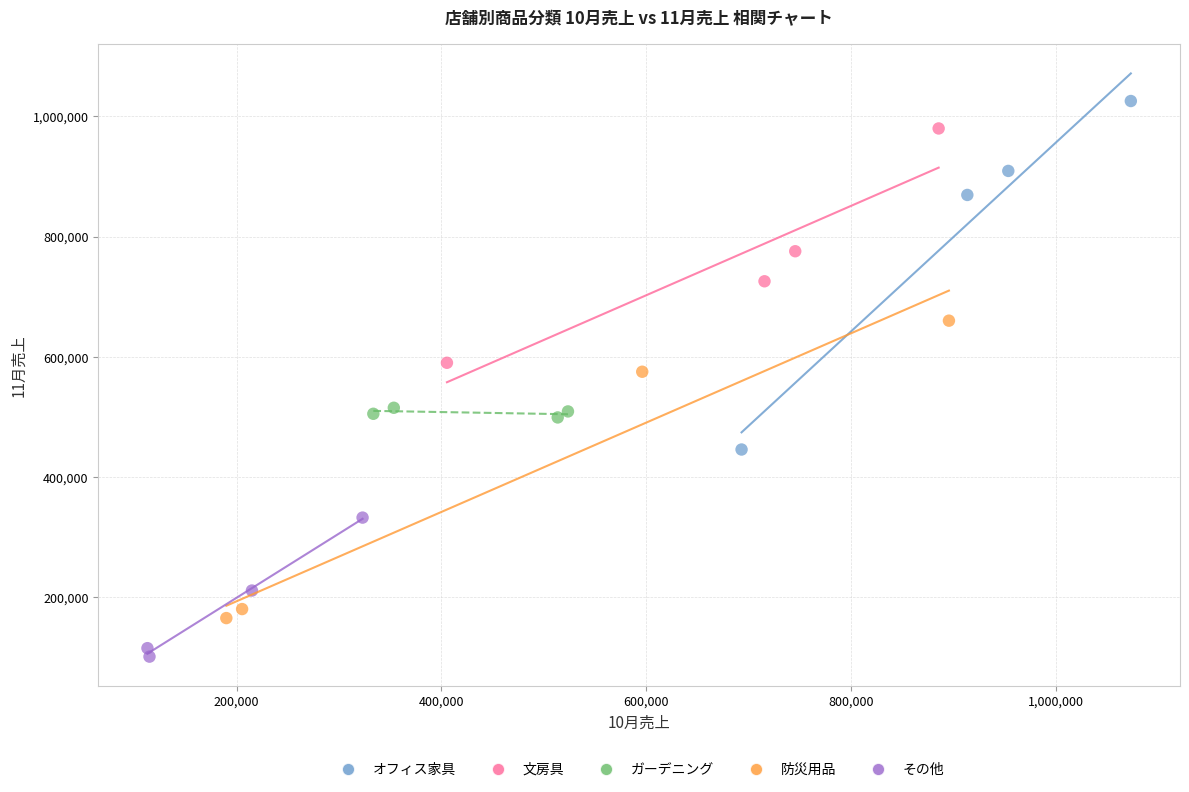

What are all the series names shown in the legend?

オフィス家具, 文房具, ガーデニング, 防災用品, その他